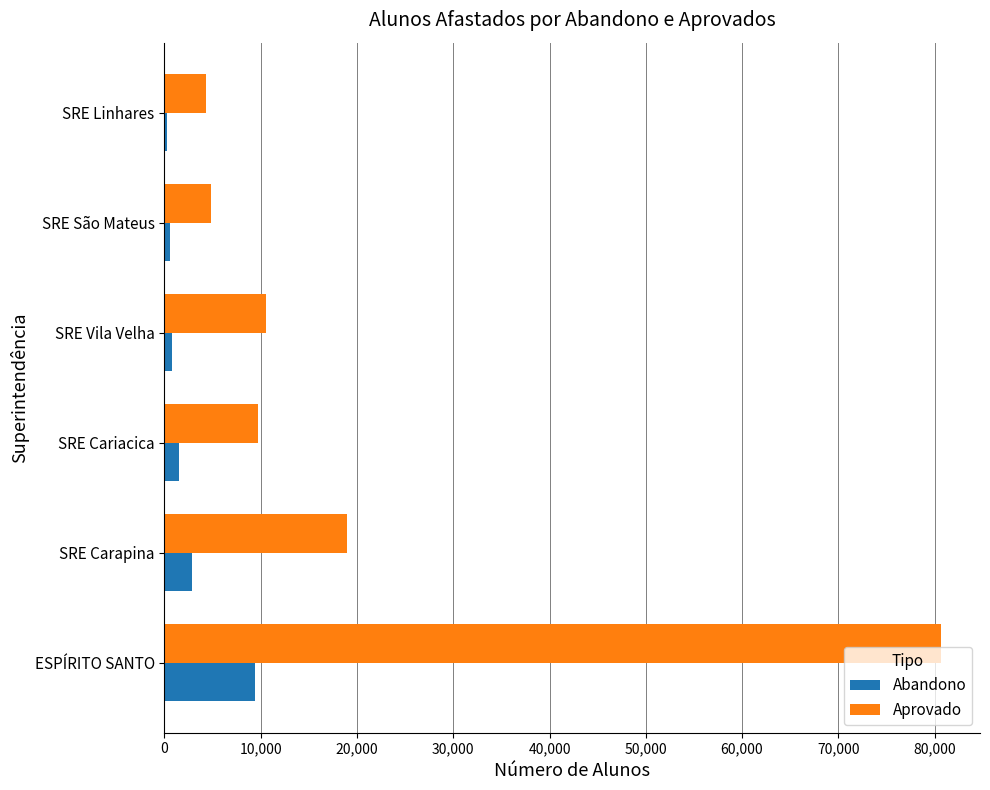

What is the total value across all series at ESPÍRITO SANTO?

90133